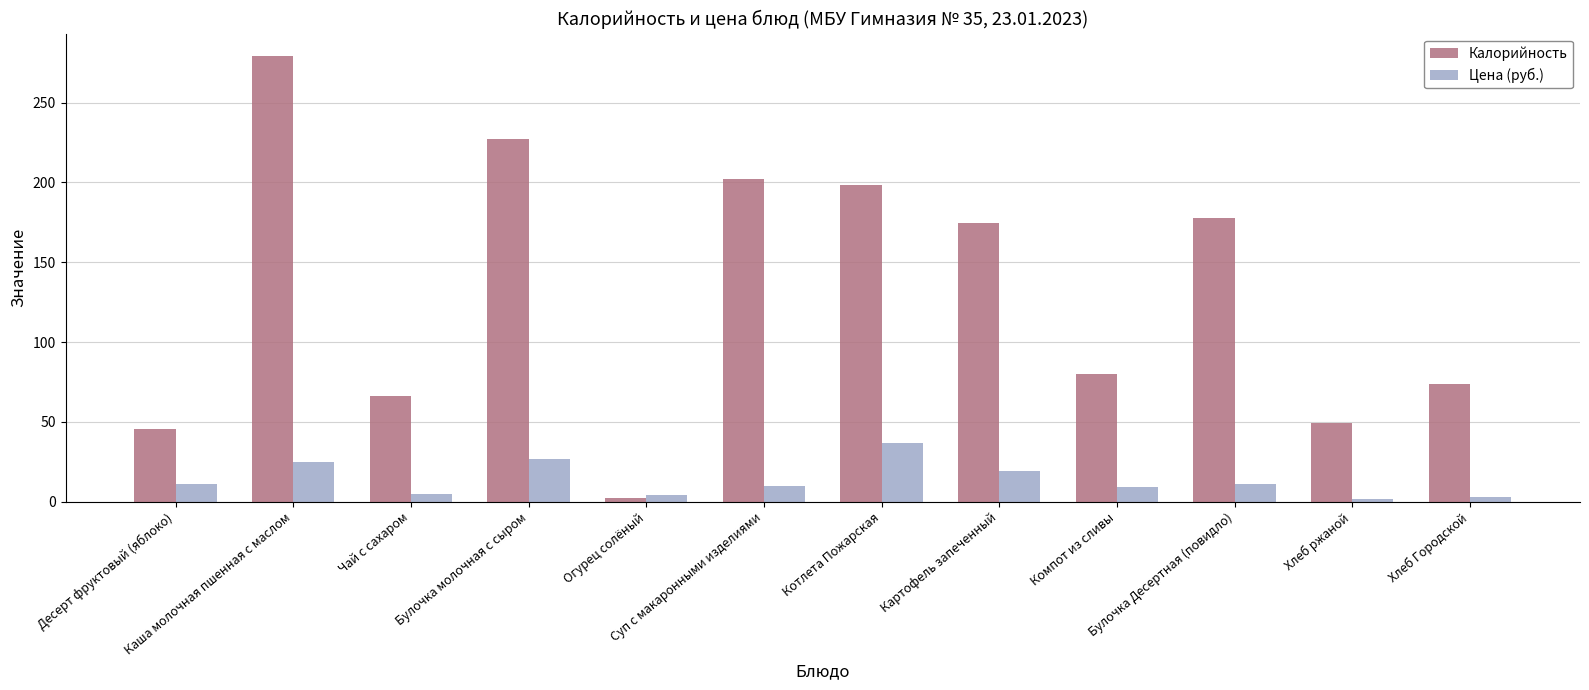

How many data points in Калорийность are less than 174?

6